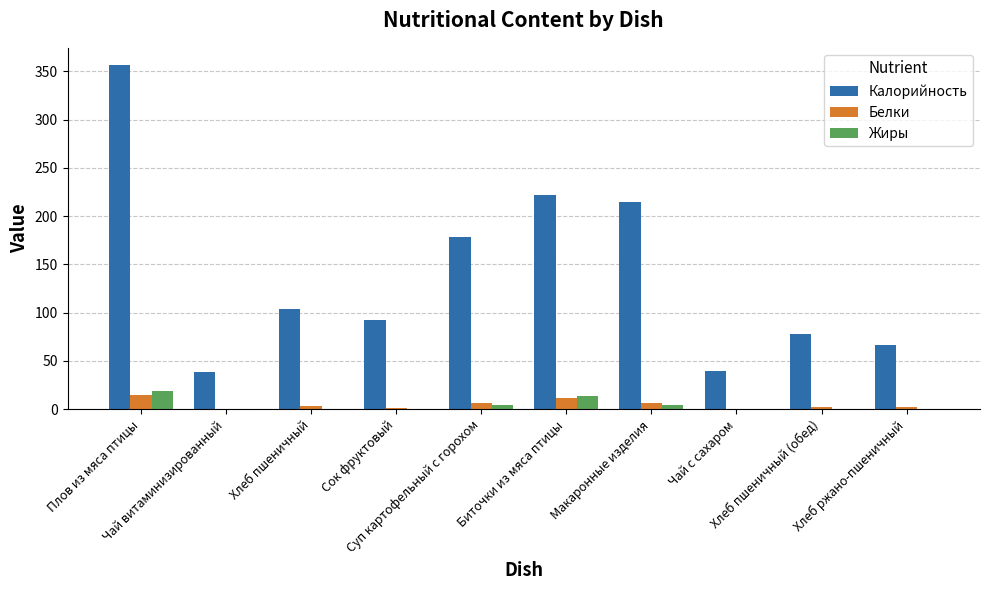

What is the spread (max minus min) of values at Чай витаминизированный?

38.5